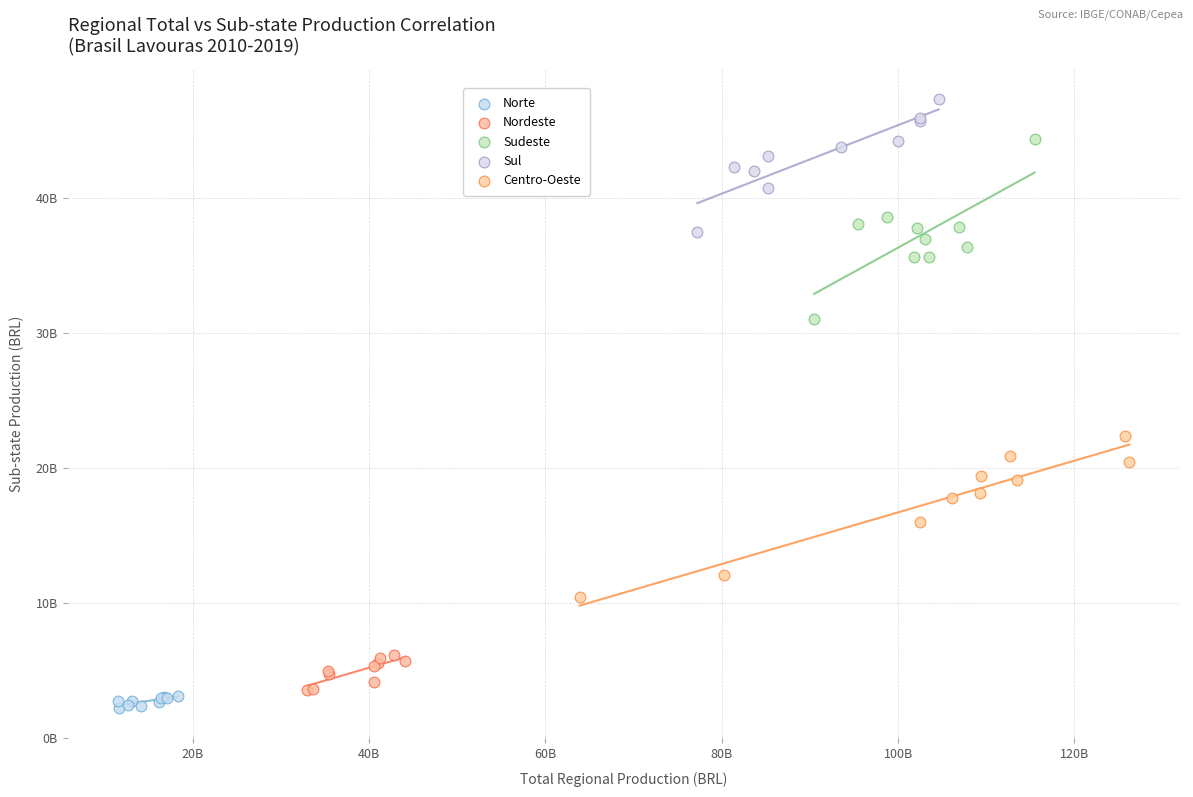

What are all the series names shown in the legend?

Norte, Nordeste, Sudeste, Sul, Centro-Oeste